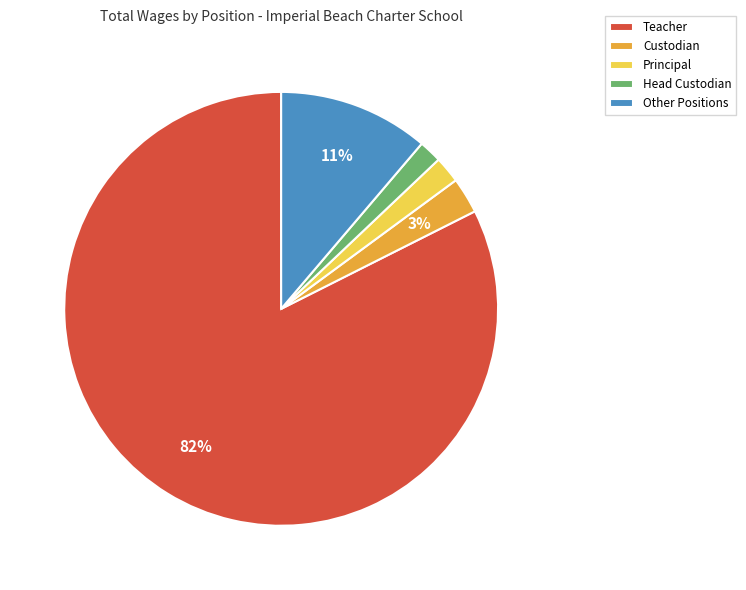

To the nearest percent, what portion does Teacher represent?

82%